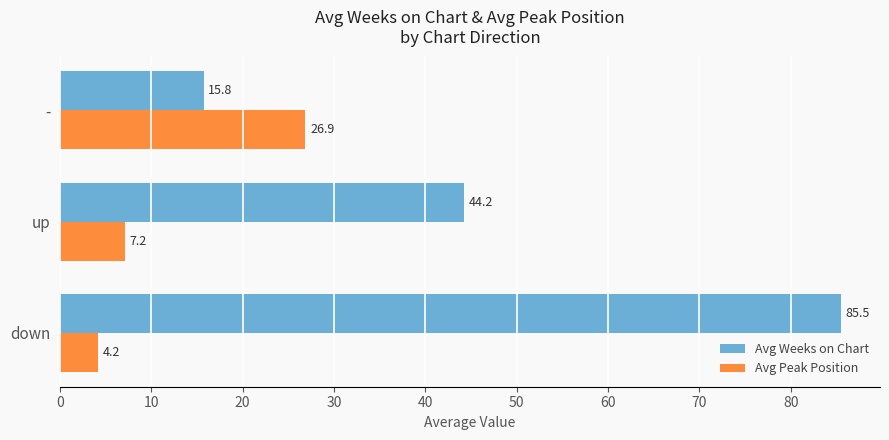

The value of Avg Peak Position at up is 7.2. True or false?

True